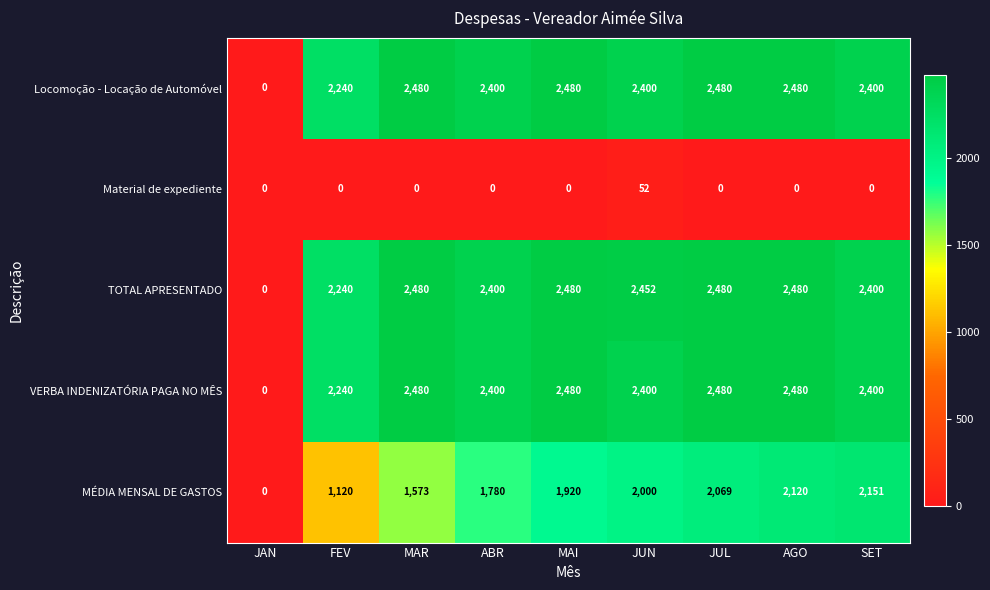

What is the maximum value shown in the chart?

2480